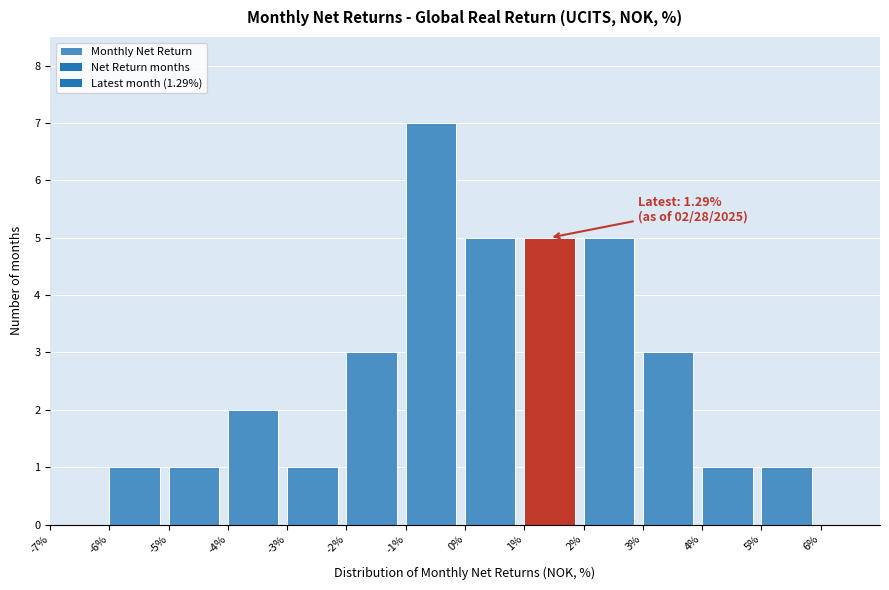

Over which range of the x-axis is the bar tallest?

-1 to 0